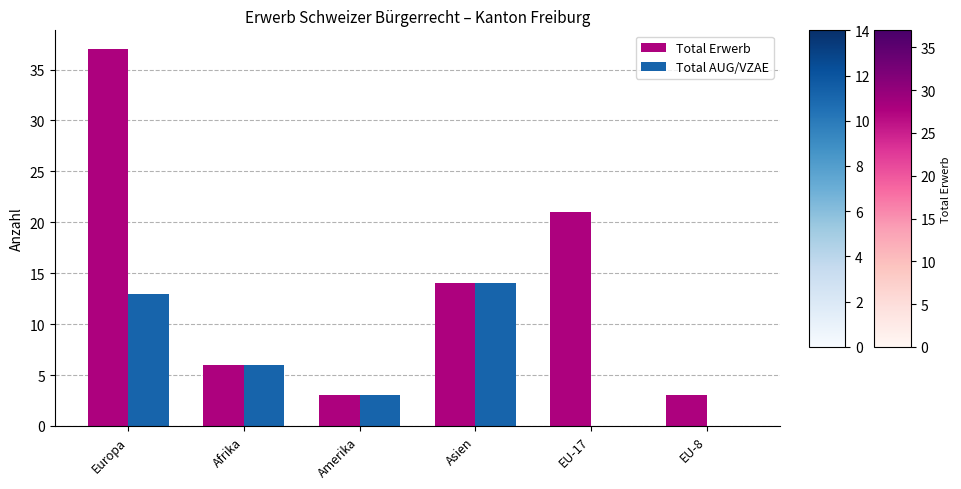

Count the number of categories in the chart.

6